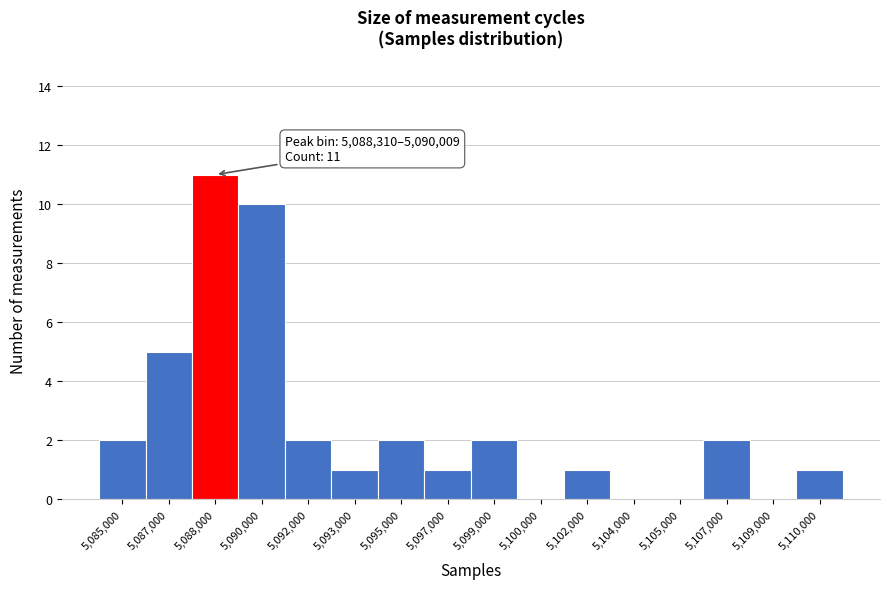

Reading left to right, list all the values displayed in this chart.

5,085,000=2	5,087,000=5	5,088,000=11	5,090,000=10	5,092,000=2	5,093,000=1	5,095,000=2	5,097,000=1	5,099,000=2	5,100,000=0	5,102,000=1	5,104,000=0	5,105,000=0	5,107,000=2	5,109,000=0	5,110,000=1